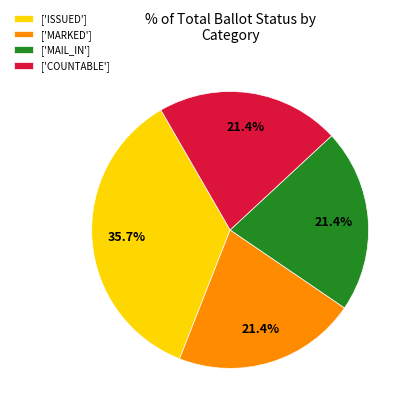

Count the number of slices in the pie.

4